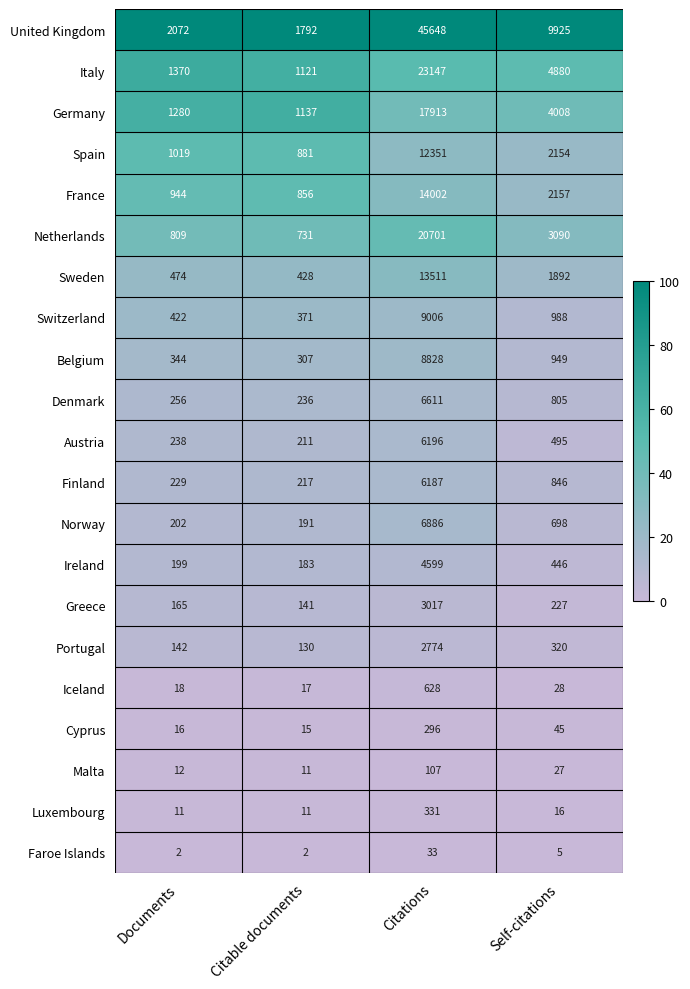

What is the difference between the United Kingdom values at Self-citations and Documents?

7853